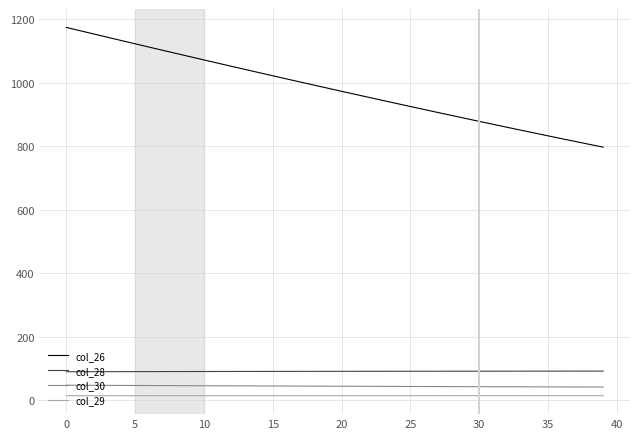

Does the chart have visible grid lines?

Yes